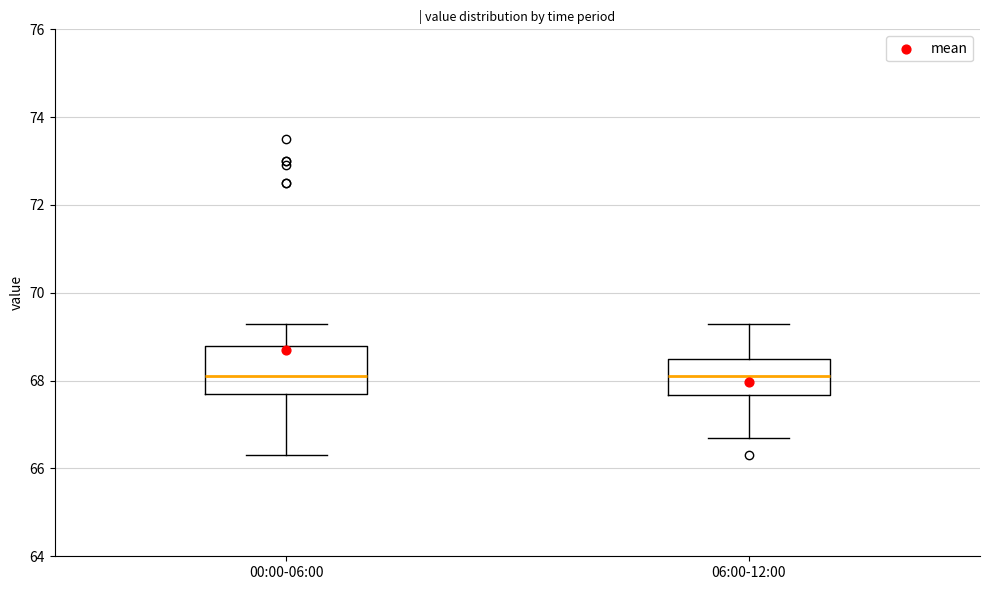

Where does the median line of the box for 00:00-06:00 sit on the y-axis? The values are not printed on the chart, so give them approximately, as read against the axis.

68.2